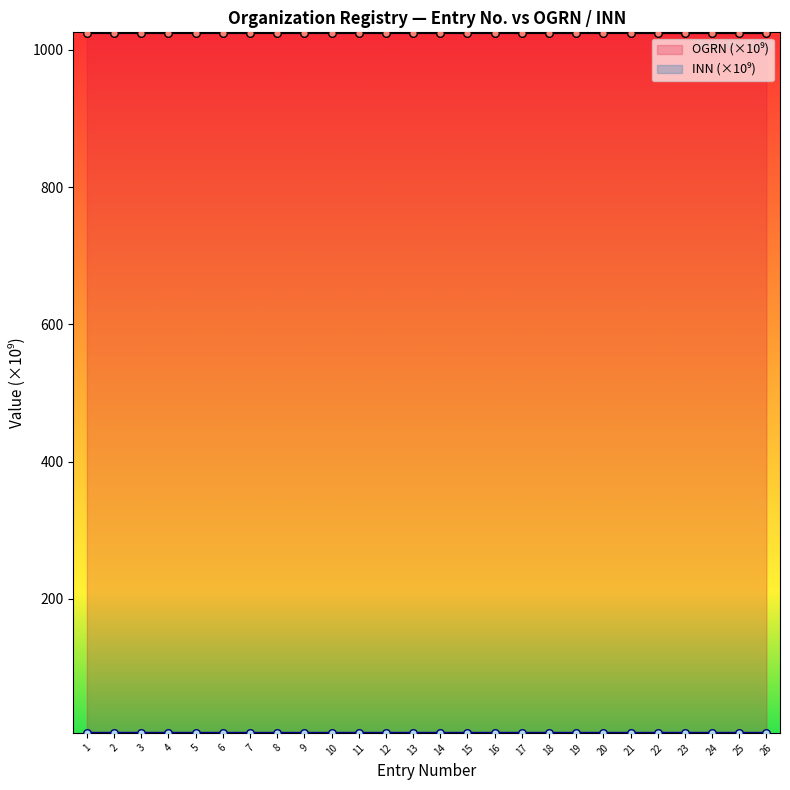

Which series has the widest spread of Y values?

INN